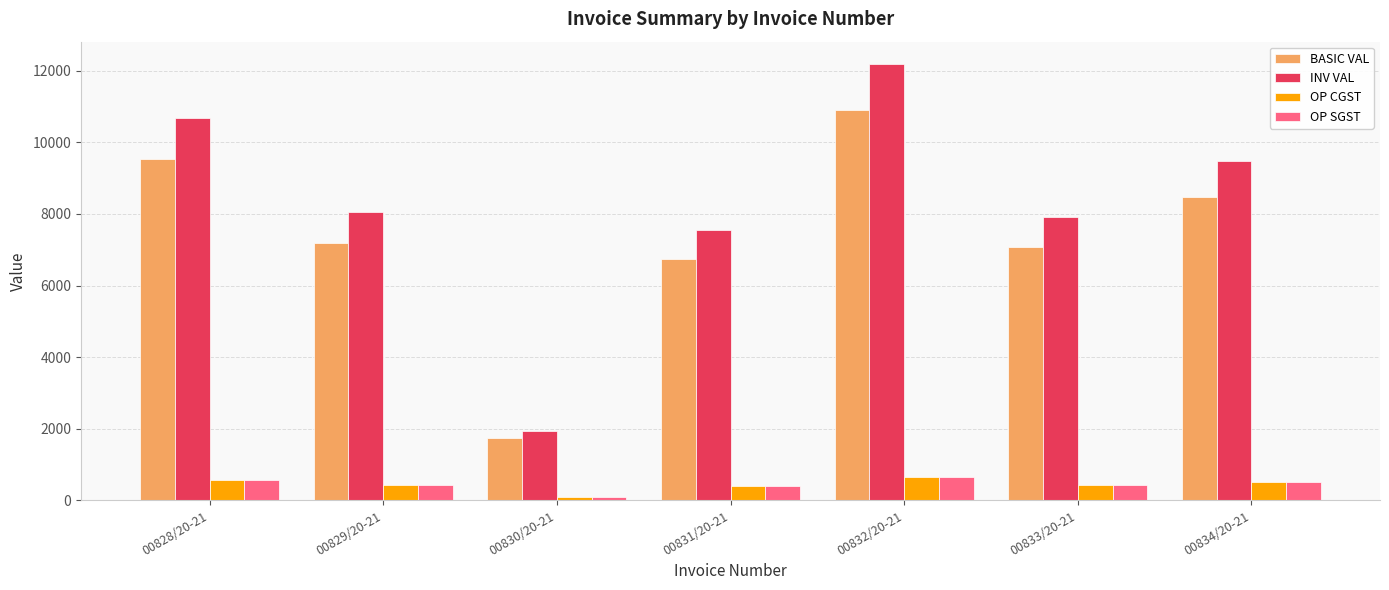

At how many categories does at least one series exceed 4735?

6